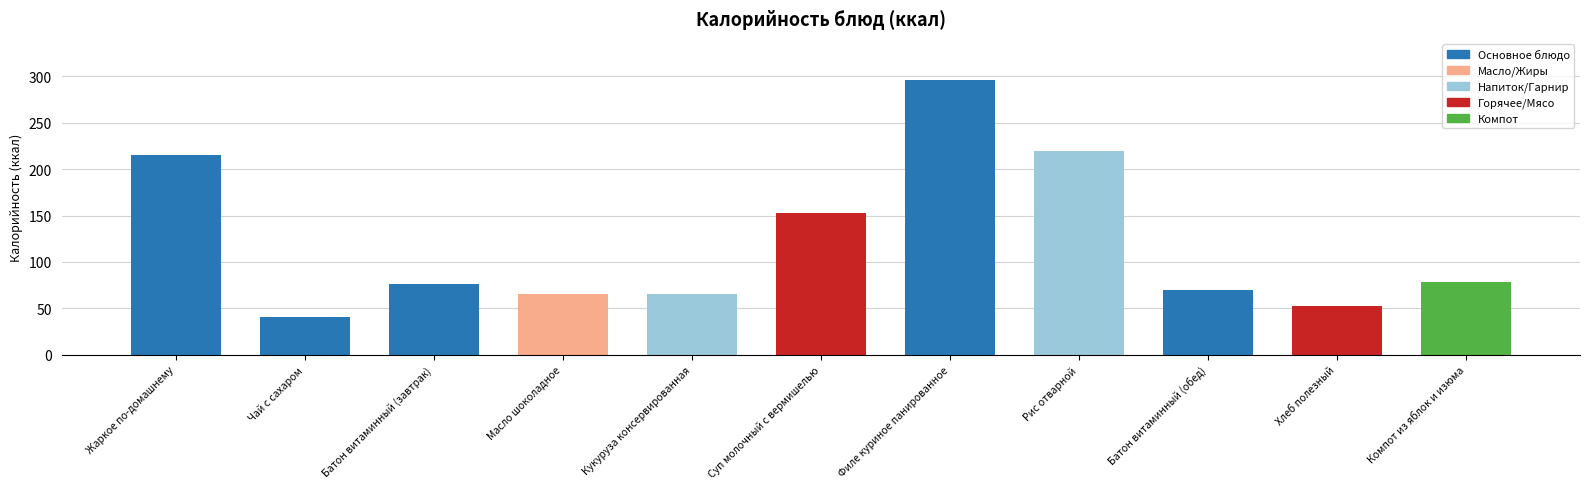

Where is the data nearest to the value 168?

Суп молочный с вермишелью